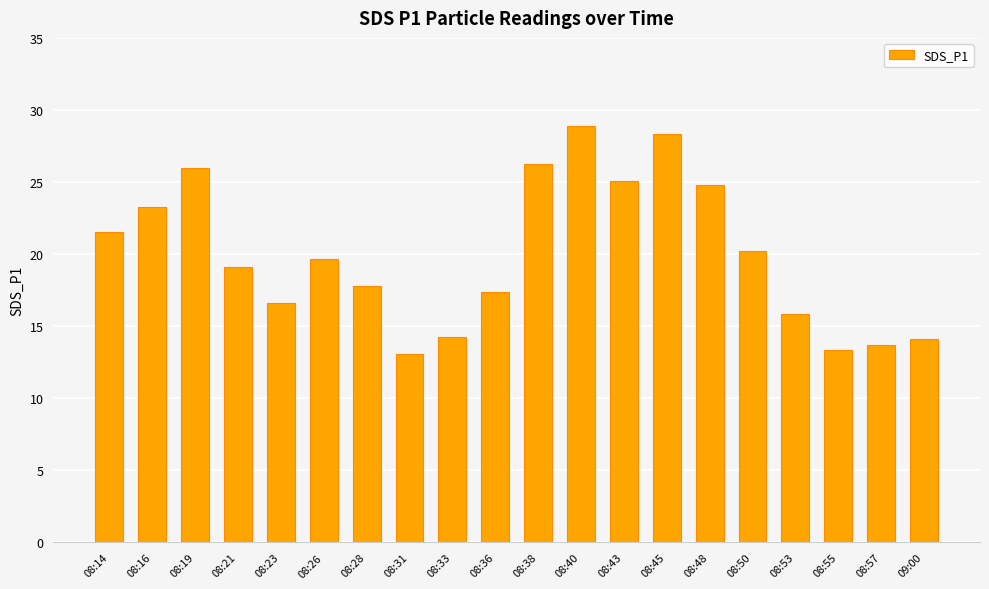

What is the difference between the second highest and second lowest values?

15.0